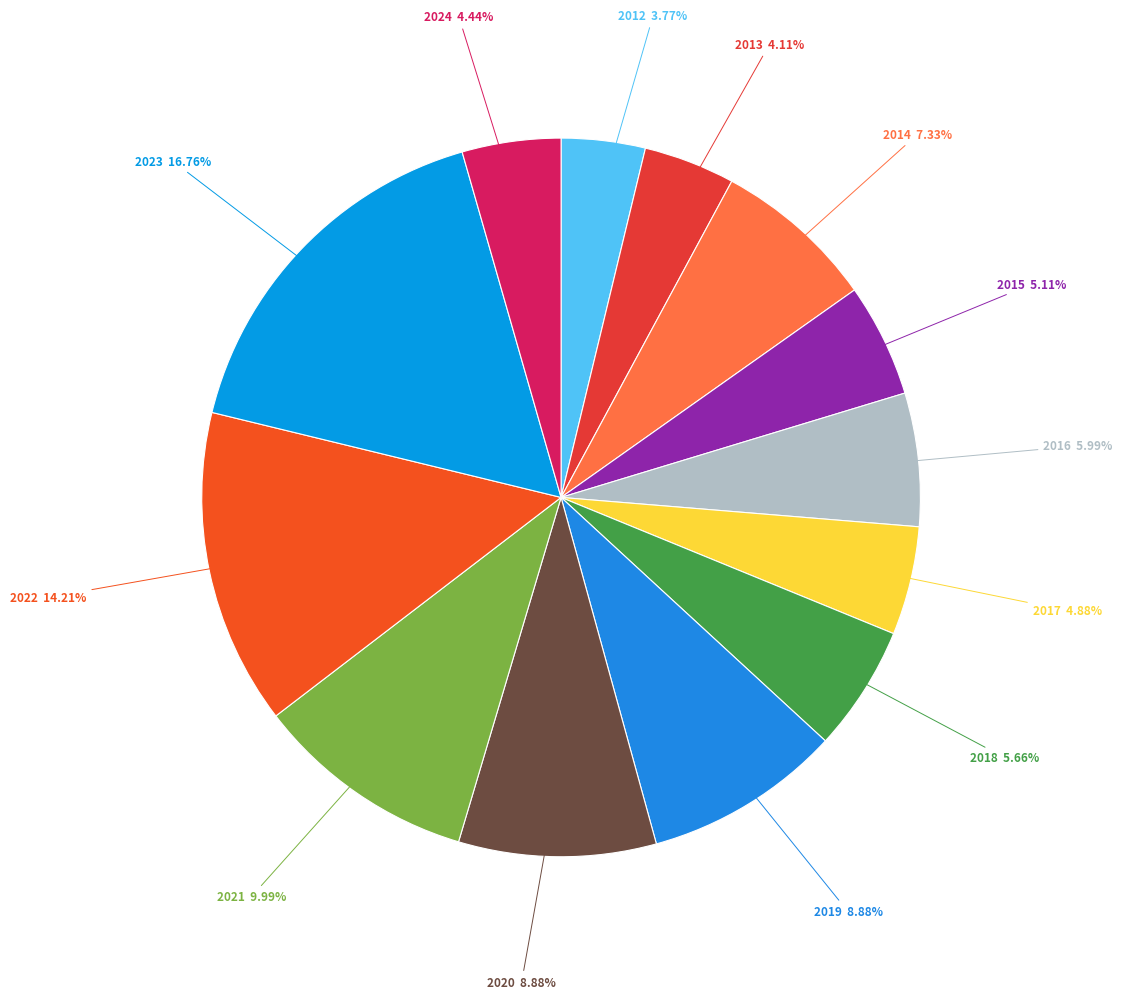

Count the number of slices in the pie.

13